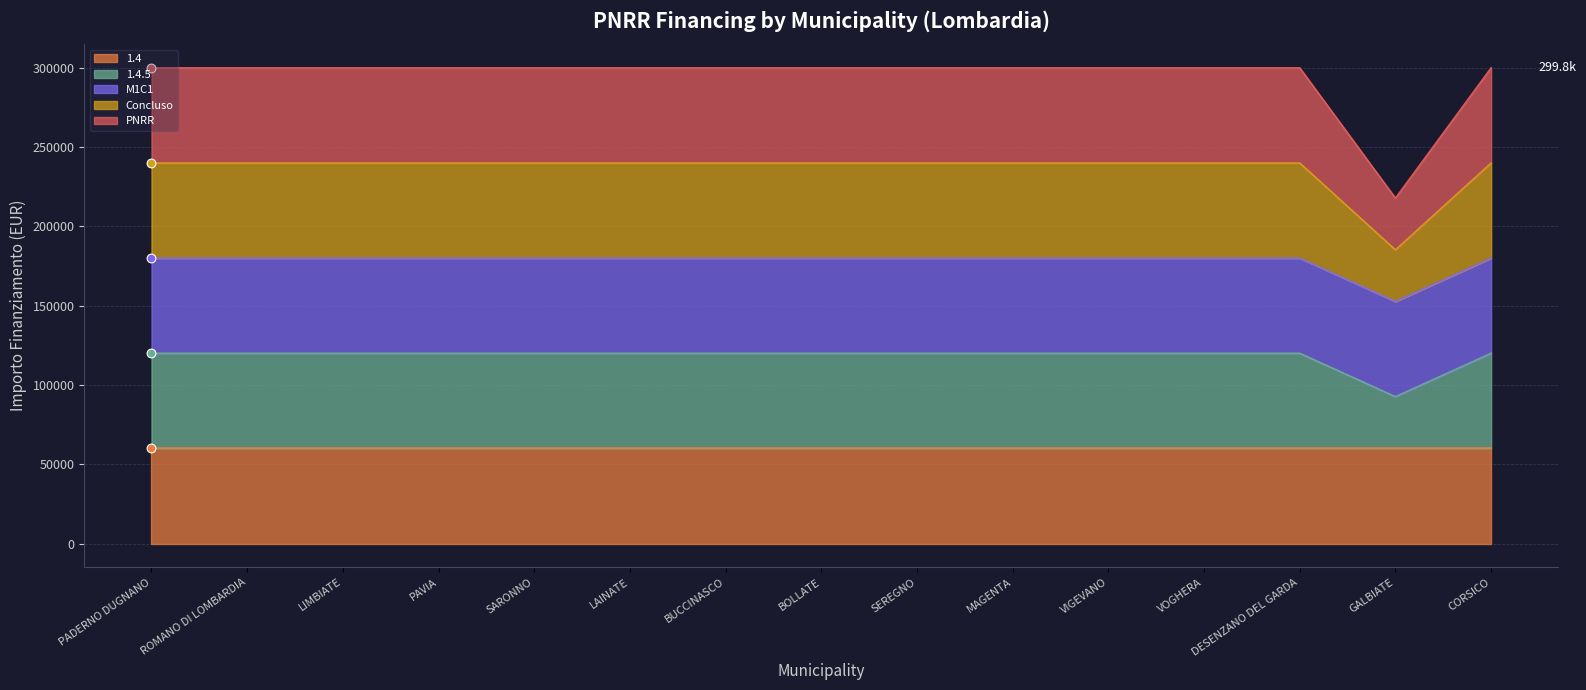

Which series has the widest spread of Y values?

PNRR